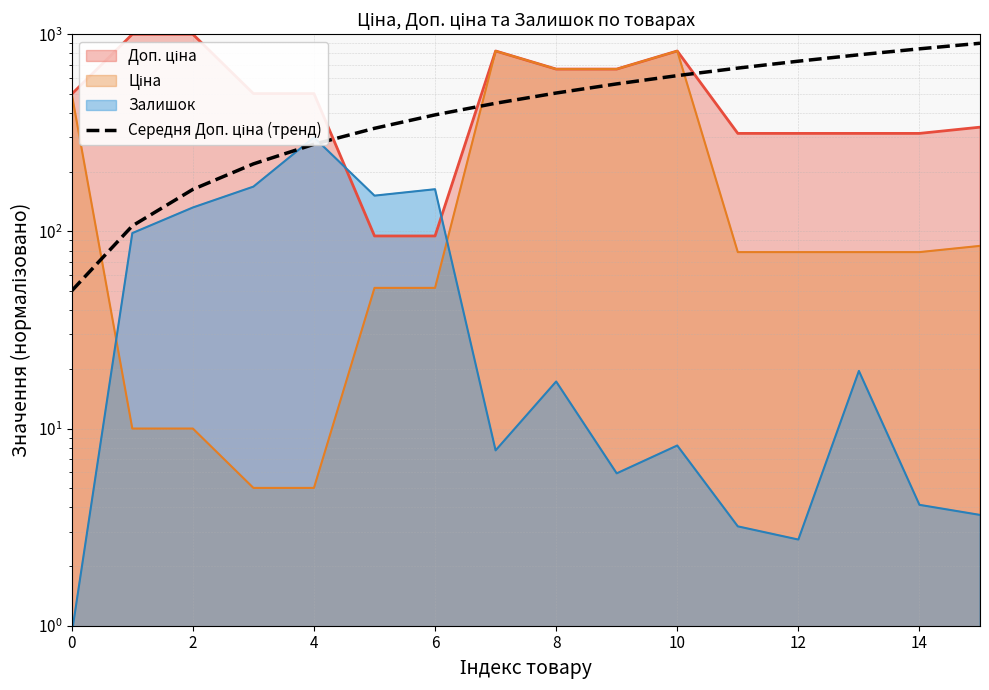

Reading right to left, extract all data points from this chart.

900.0	843.3	786.7	730.0	673.3	616.7	560.0	503.3	446.7	390.0	333.3	276.7	220.0	163.3	106.7	50.0